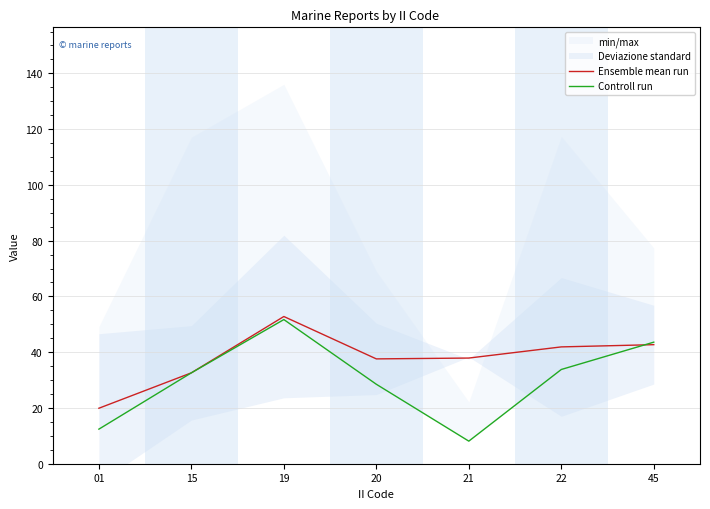

How many data points does each series have?

7